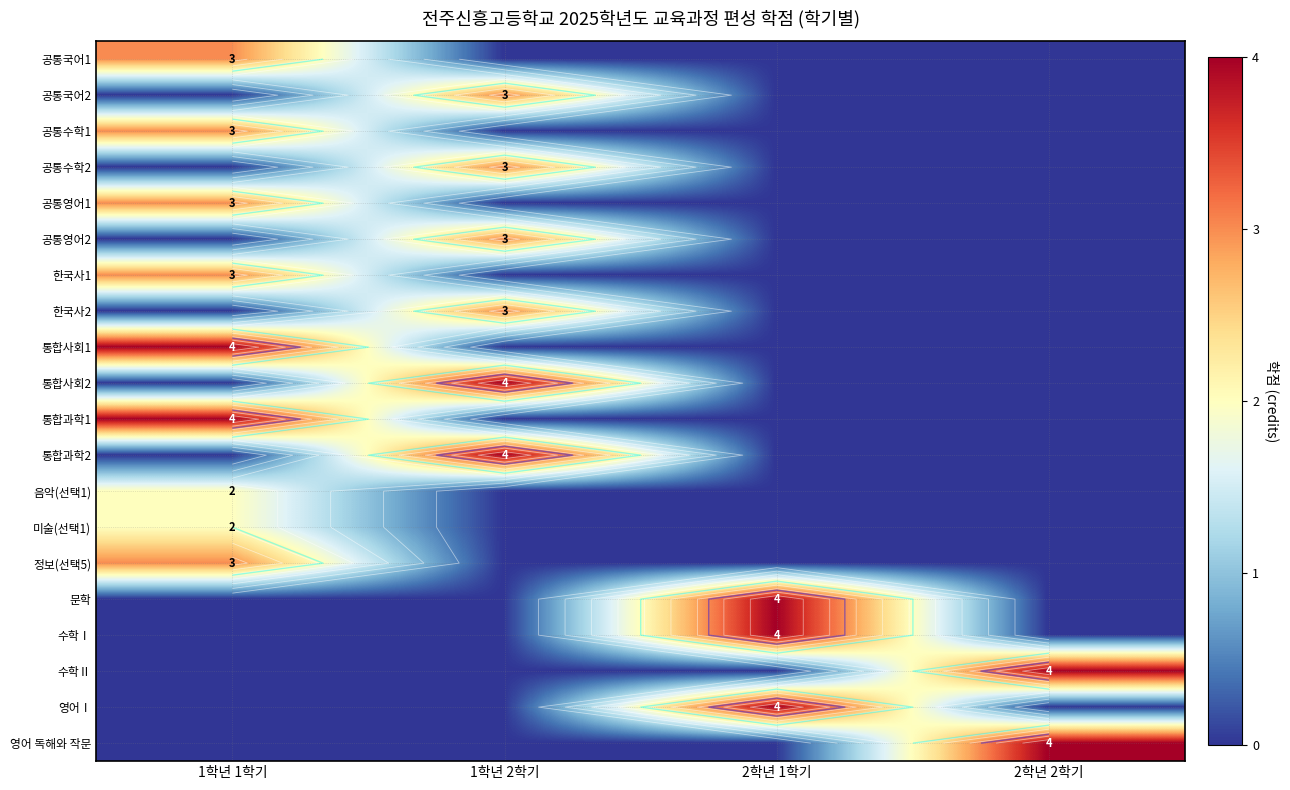

Between 2학년 1학기 and 2학년 2학기, which series saw the biggest shift?

문학